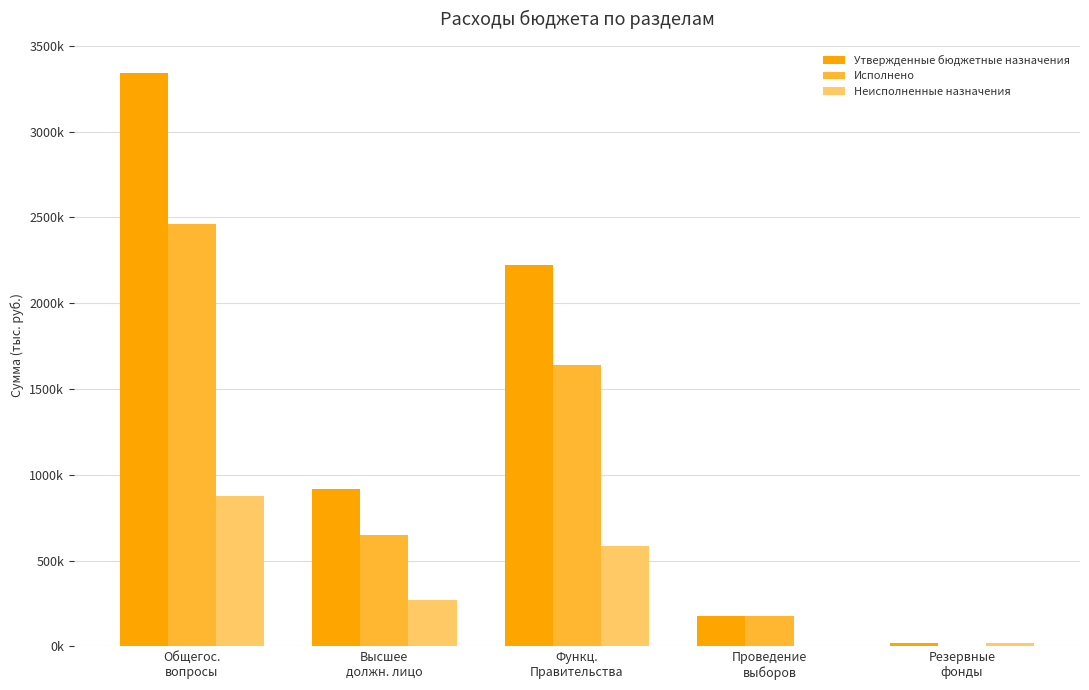

Are the bars horizontal?

No